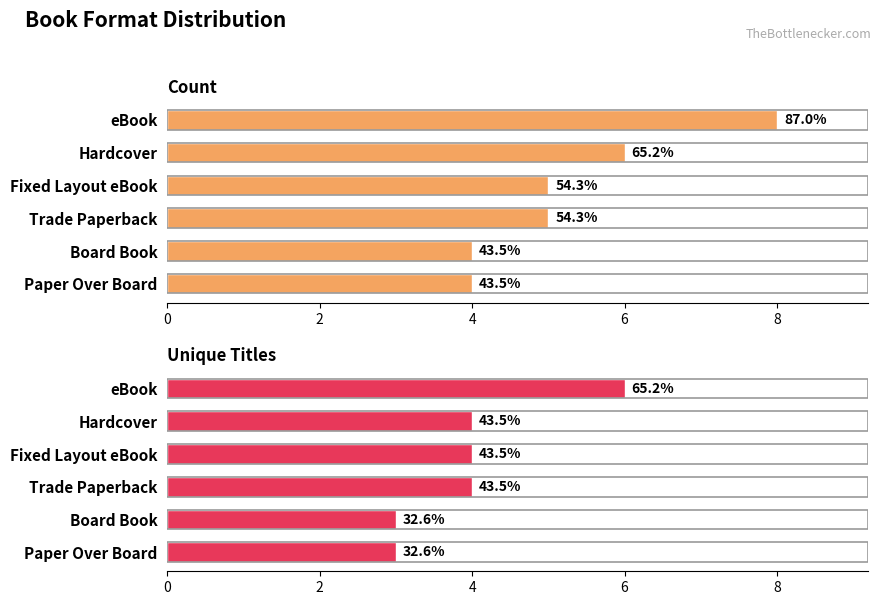

Between eBook and Hardcover, which series saw the biggest shift?

Count